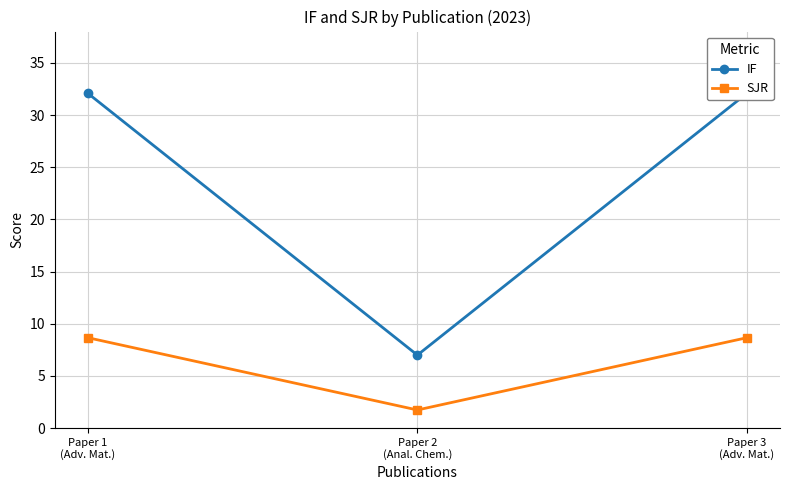

What are all the series names shown in the legend?

IF, SJR